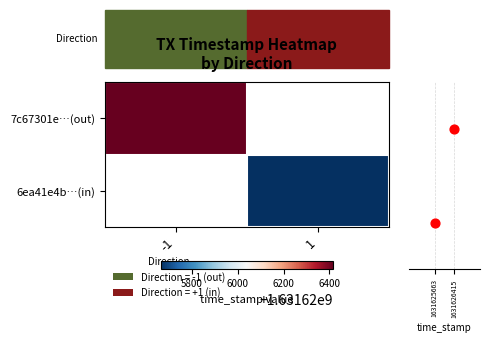

Which series changed the most between 0 and 1?

7c67301e03330ad588178d77670d439a591ed63